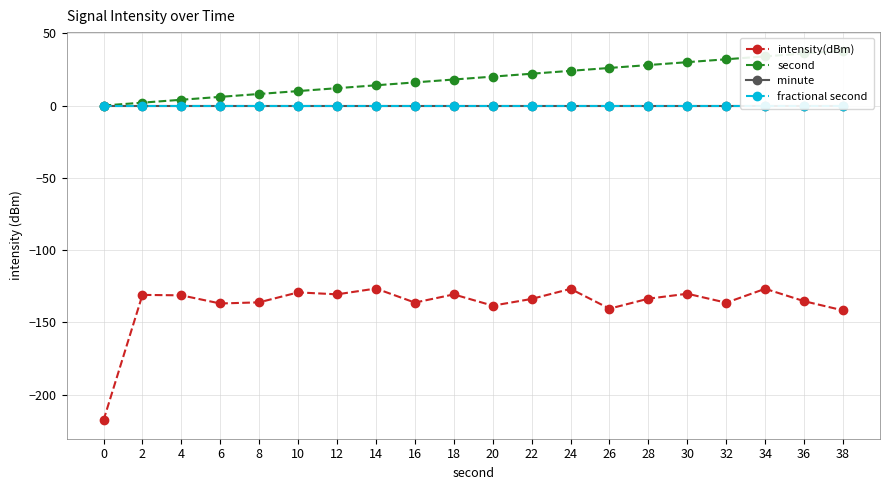

At 8, list the series in order from smallest to largest.

intensity(dBm), minute, fractional second, second